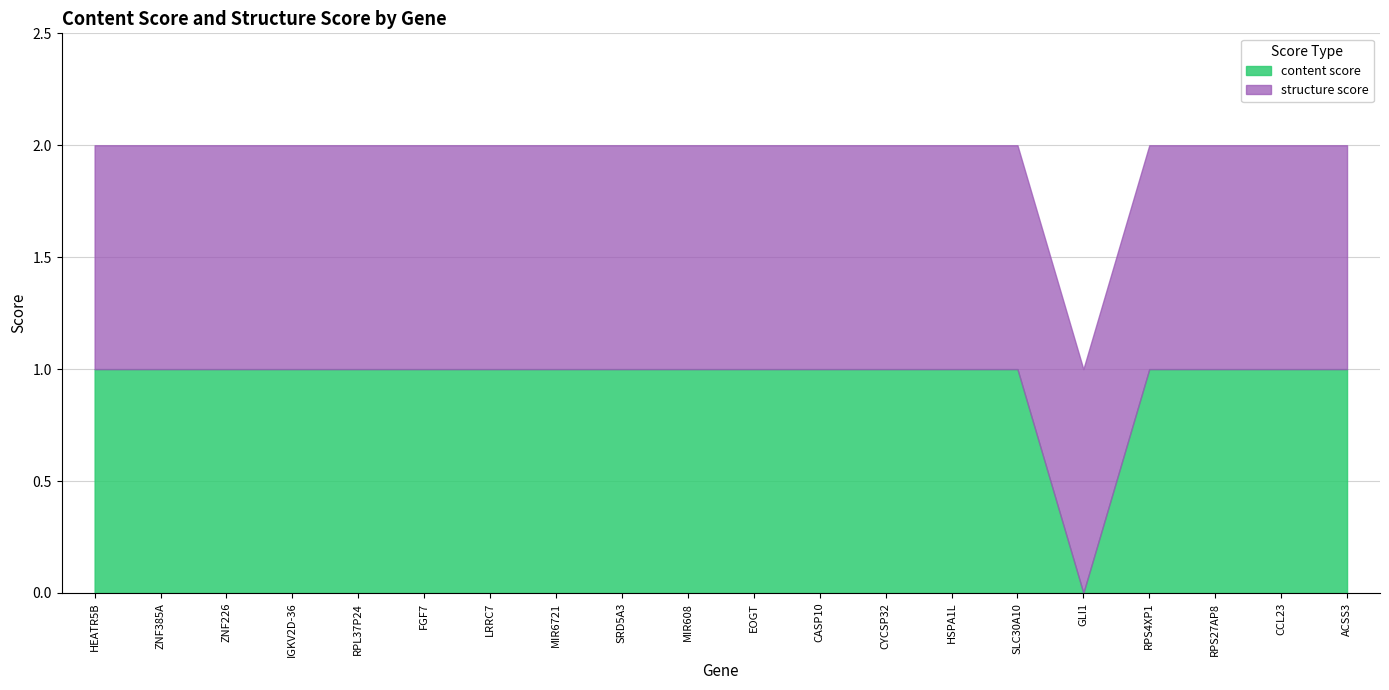

Rank the series by their maximum value, from lowest to highest.

content score, structure score